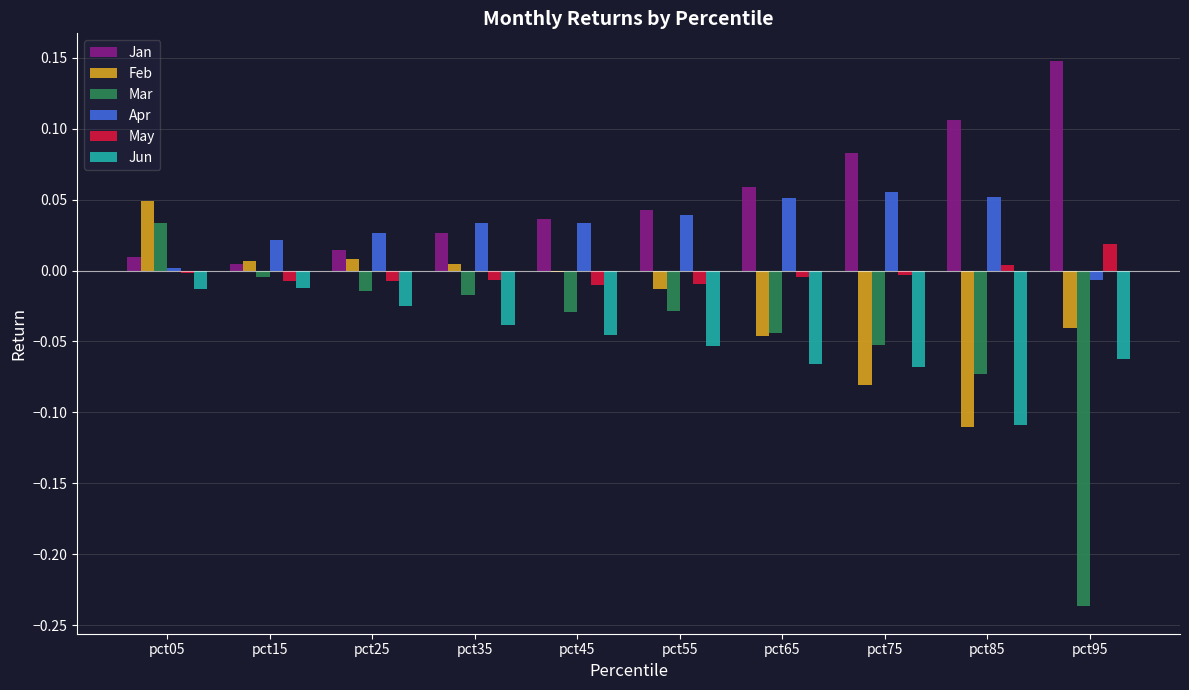

What are all the series names shown in the legend?

Jan, Feb, Mar, Apr, May, Jun